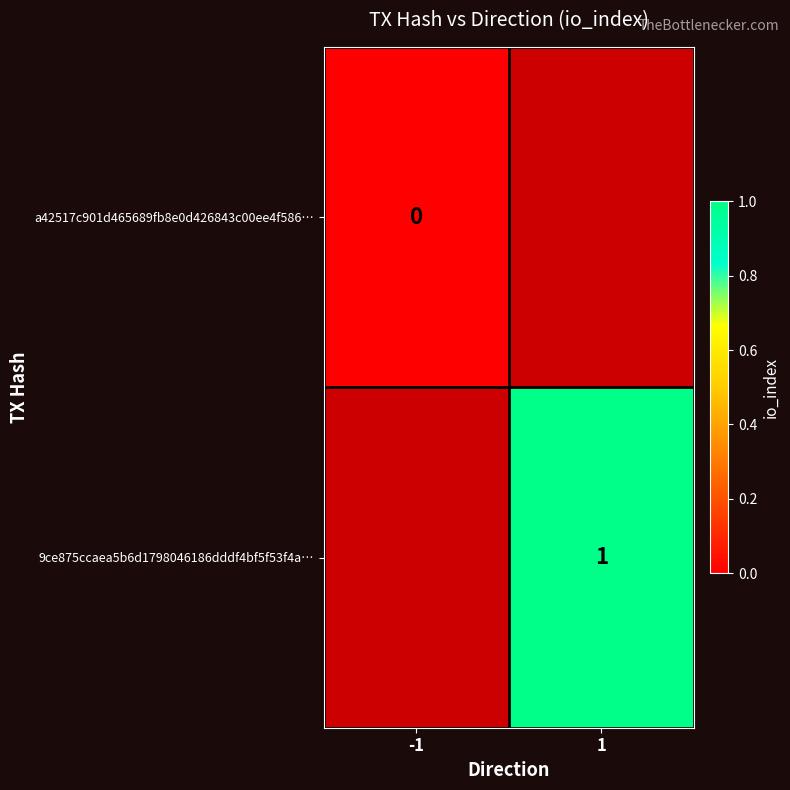

Is the value of 9ce875ccaea5b6d1798046186dddf4bf5f53f4a… at 1 greater than the value of a42517c901d465689fb8e0d426843c00ee4f586… at -1?

Yes